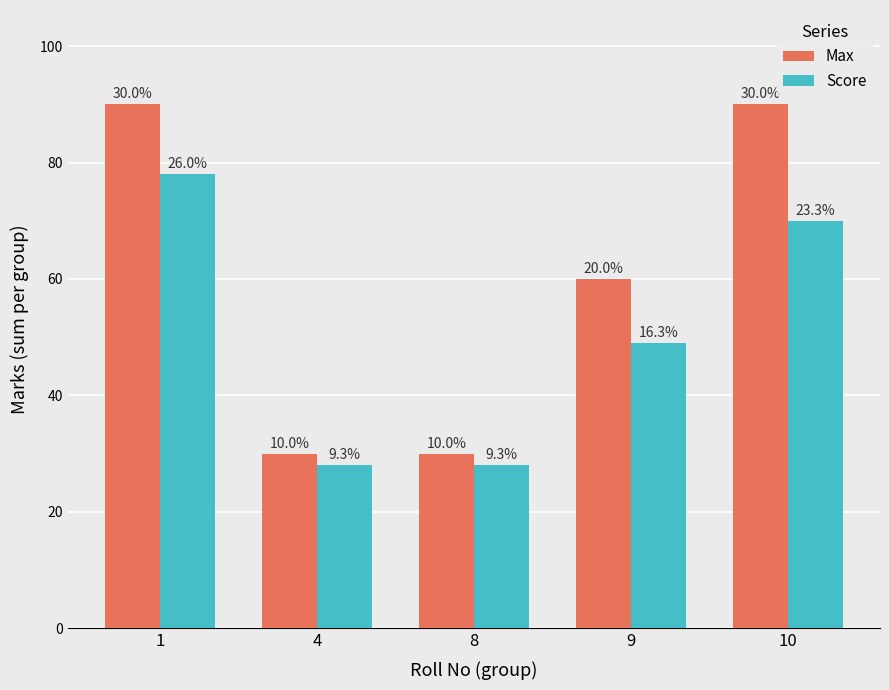

List the series in order of their peak value, lowest first.

Score, Max